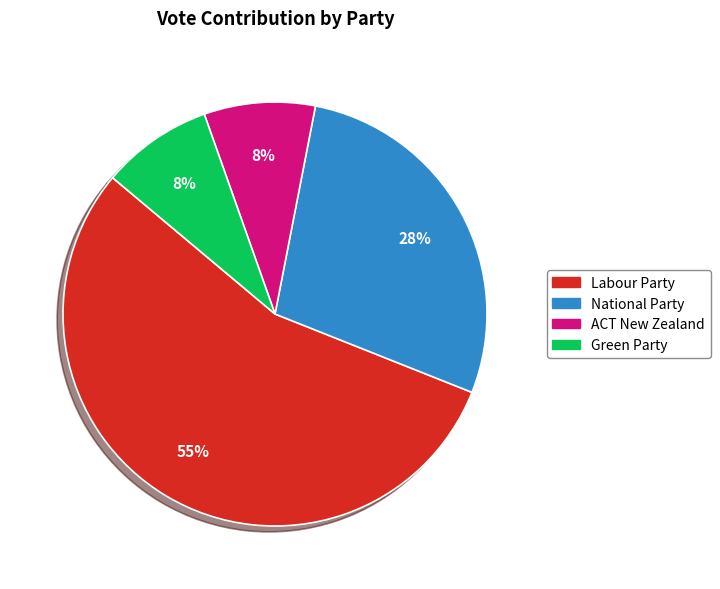

Which slice represents more than half of the pie?

Labour Party